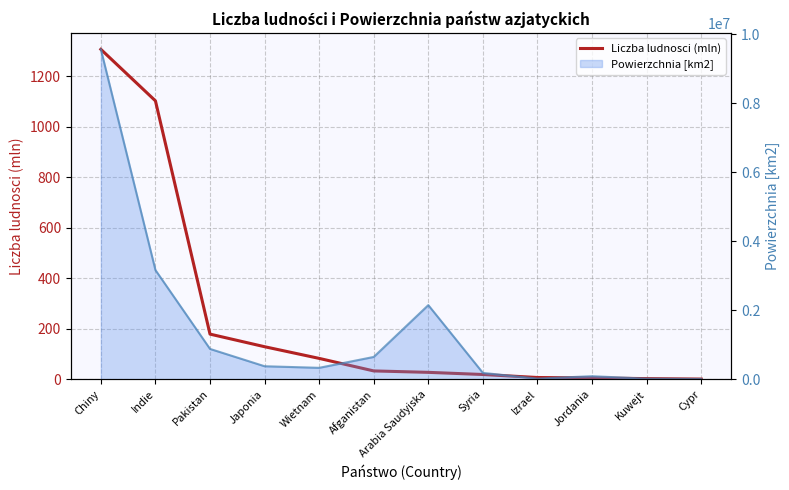

At which label does the data first exceed 33?

Chiny